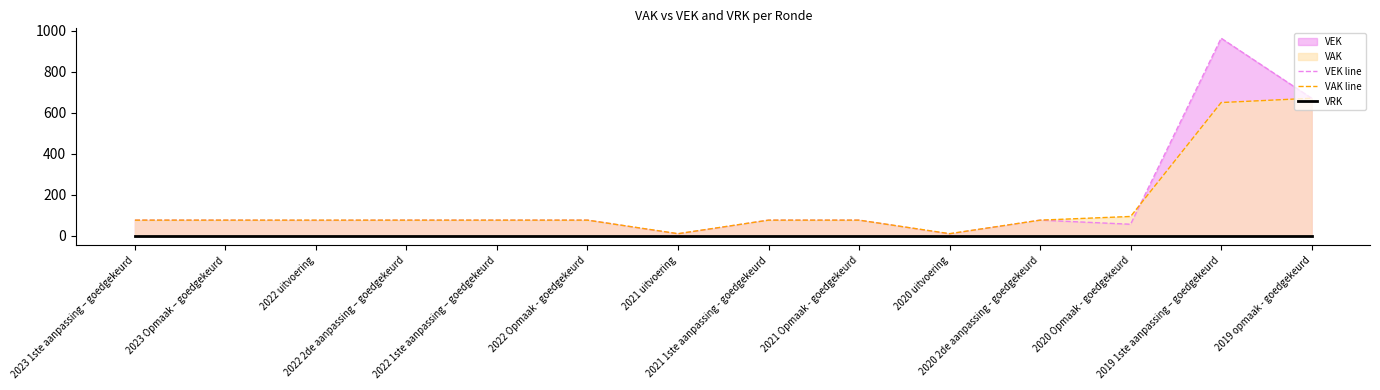

How many interior local valleys does the VEK line series have?

4